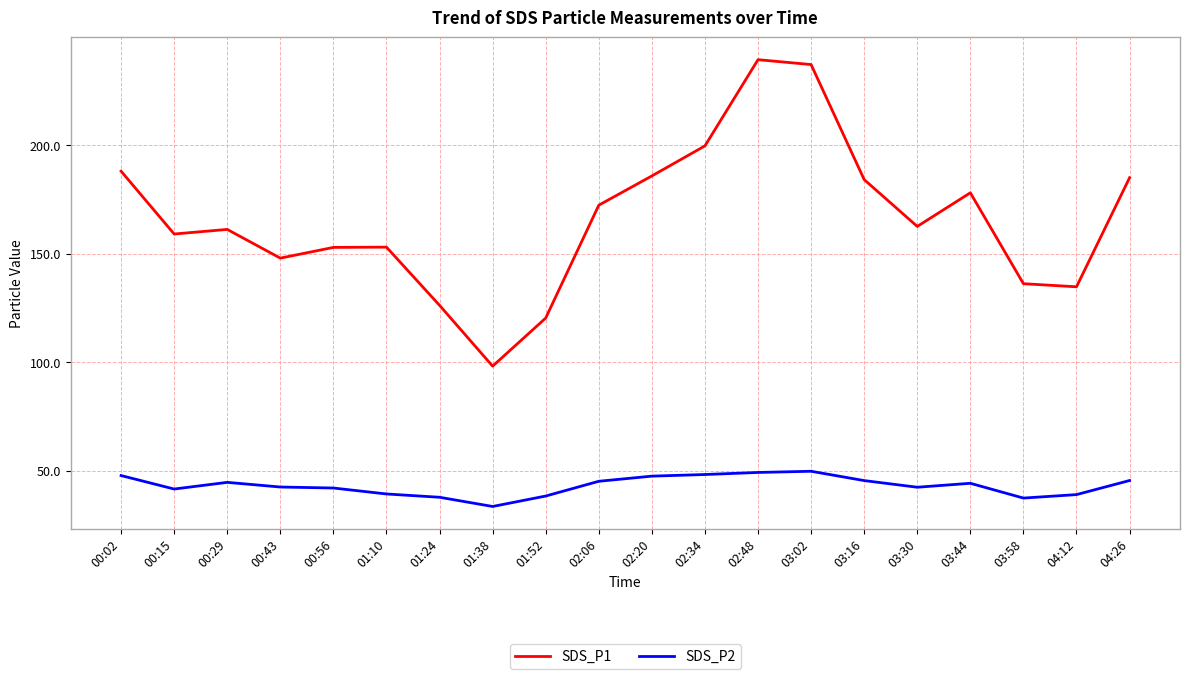

At how many categories does at least one series exceed 35?

20